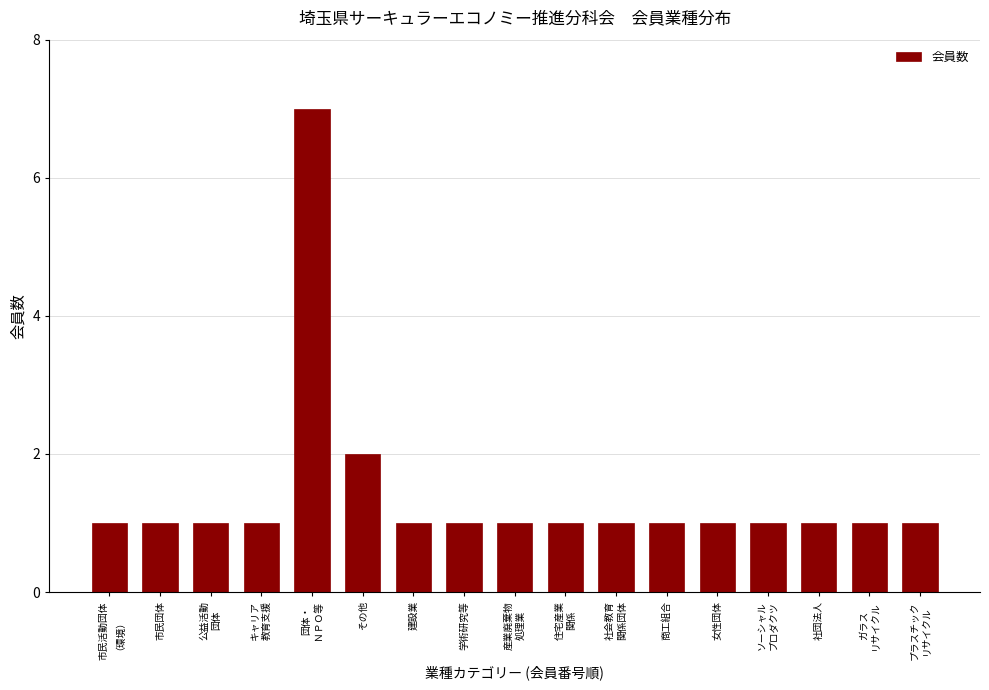

Reading left to right, what are all the values shown in this chart?

1	1	1	1	7	2	1	1	1	1	1	1	1	1	1	1	1